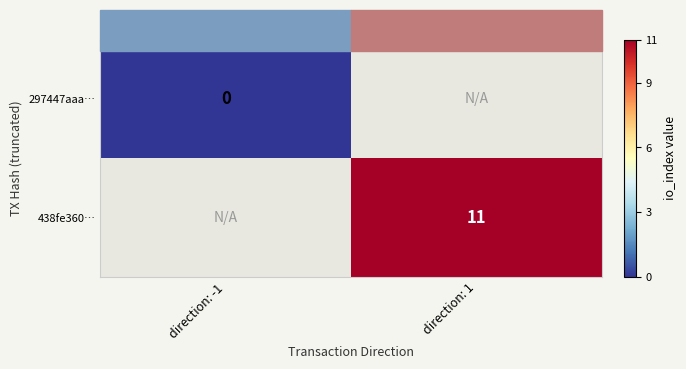

True or false: 438fe360… has a value of 3 at direction: 1.

False